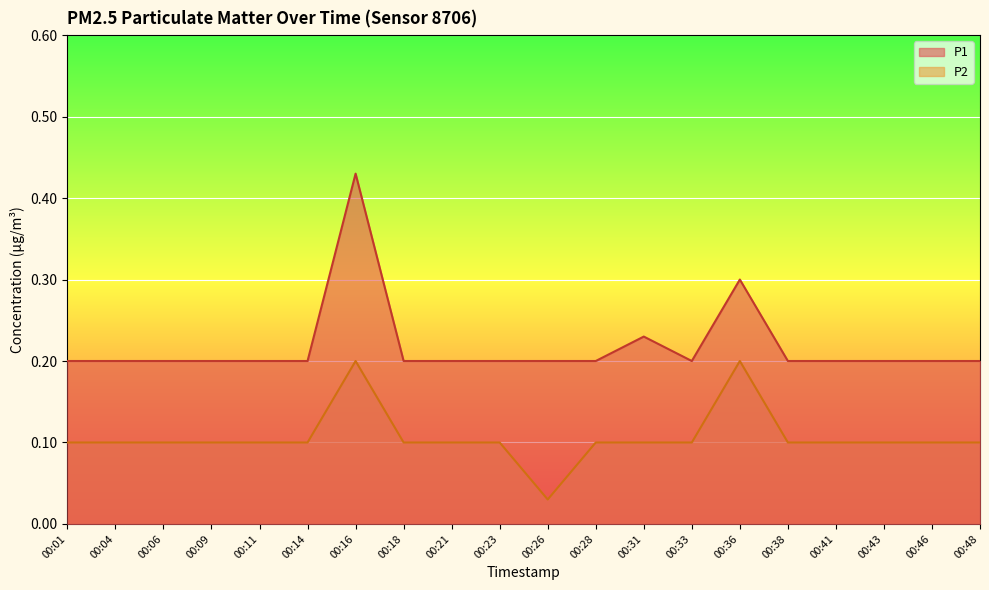

What is the total value across all series at 00:18?

0.3